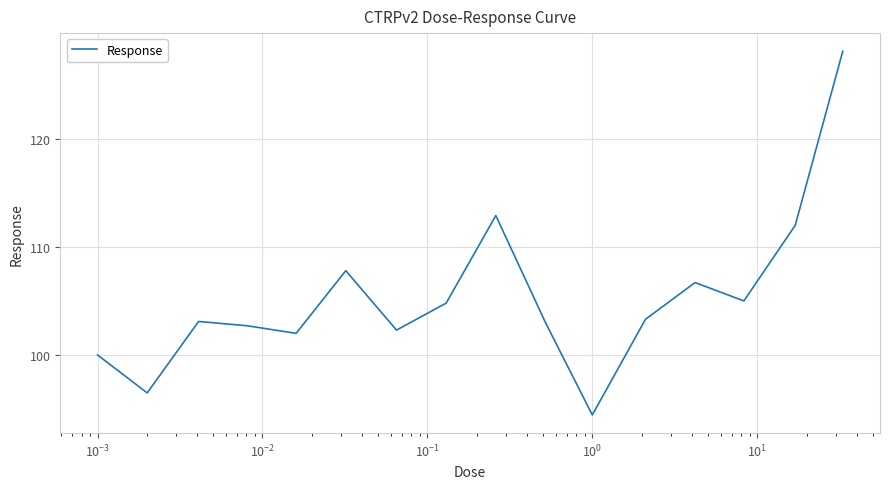

What is the maximum value shown in the chart?

128.1